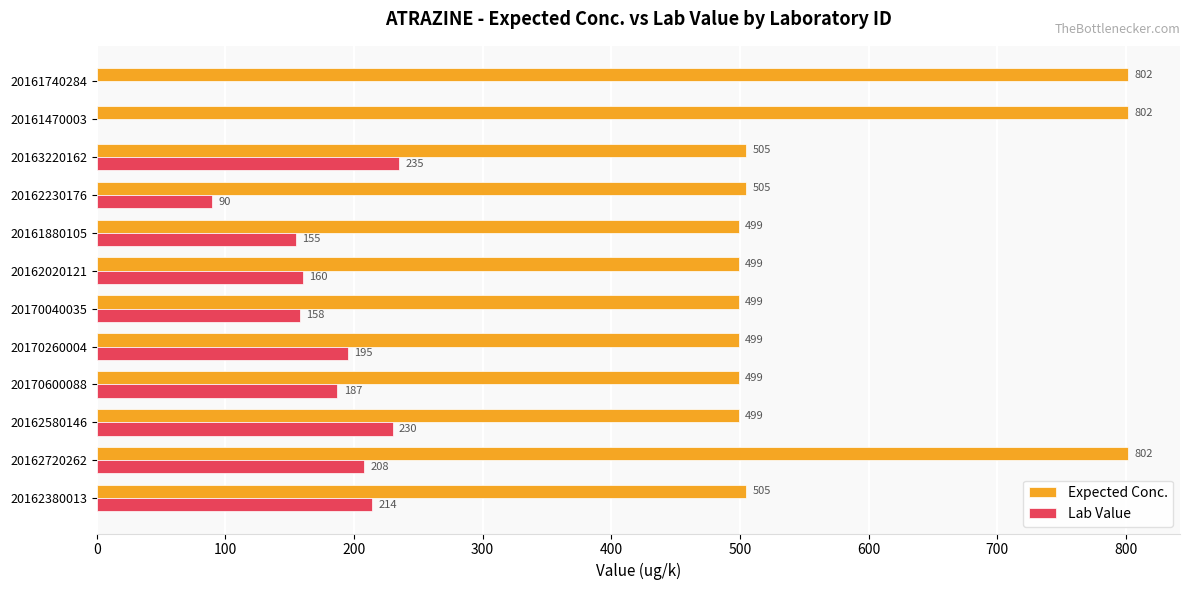

What is the sum of all Expected Conc. values?

6915